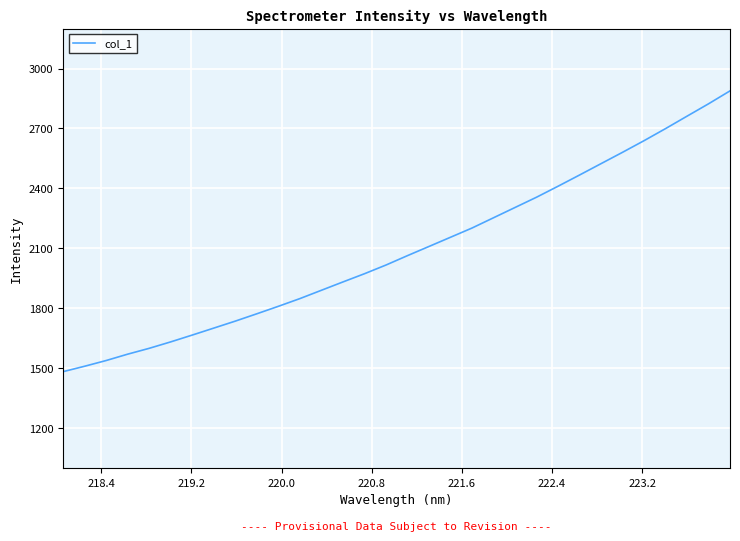

What is the difference between the second highest and minimum values?

1340.3